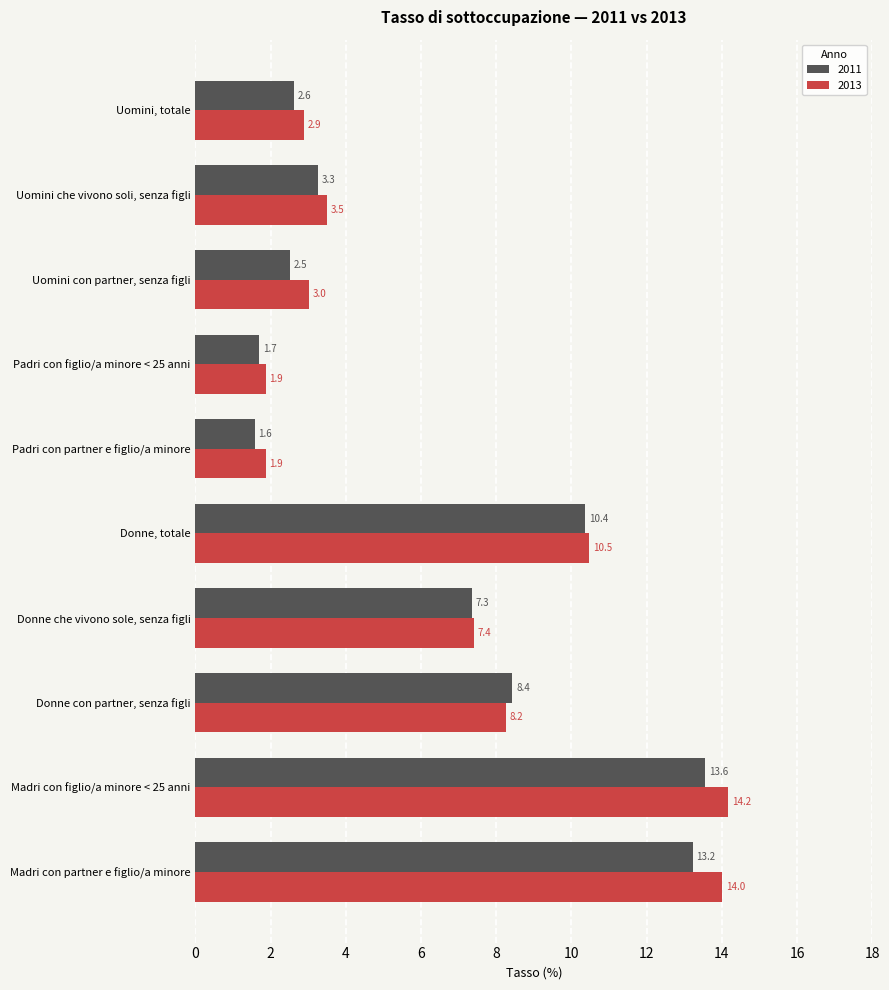

Which series has the largest total across all categories?

2013